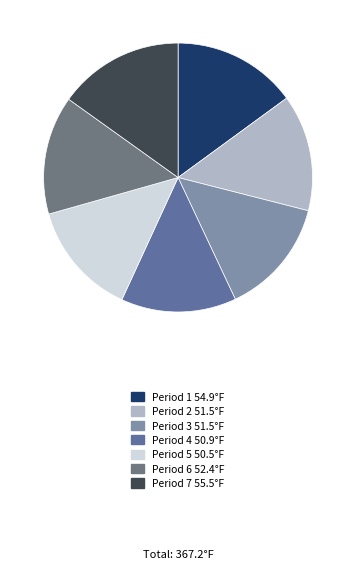

Does any single category account for the majority?

No